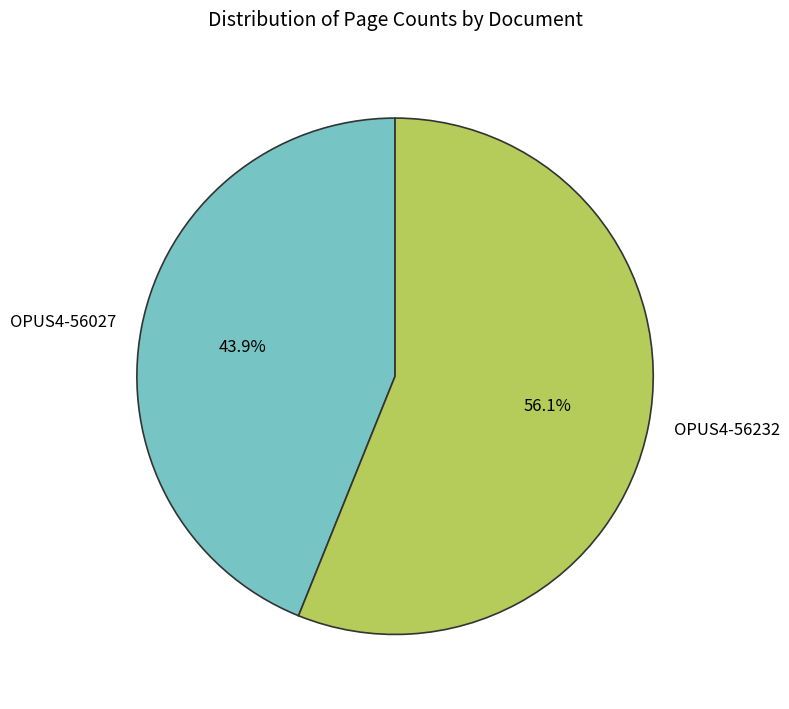

Approximately how many times larger is the value at OPUS4-56027 compared to OPUS4-56232?

0.8